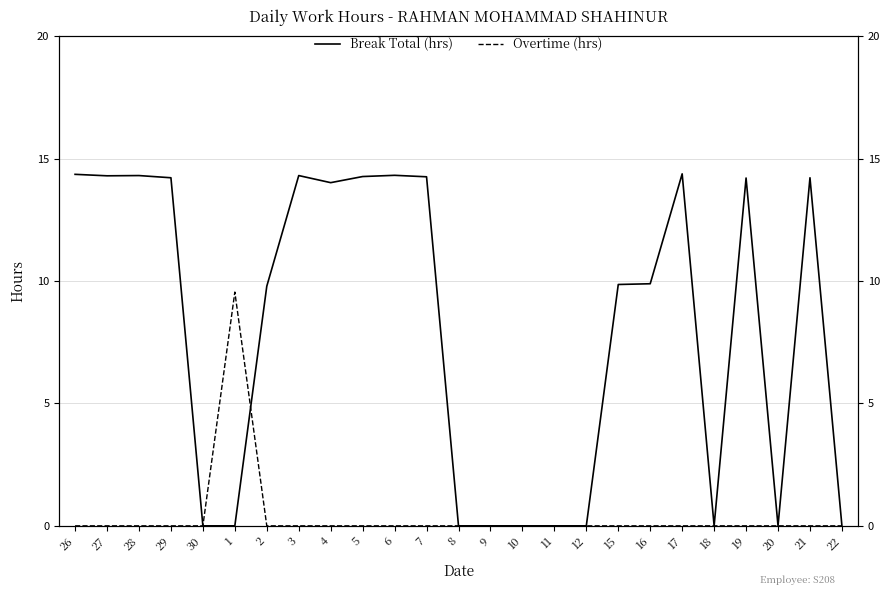

List the series in order of their overall mean, highest first.

Break Total (hrs), Overtime (hrs)